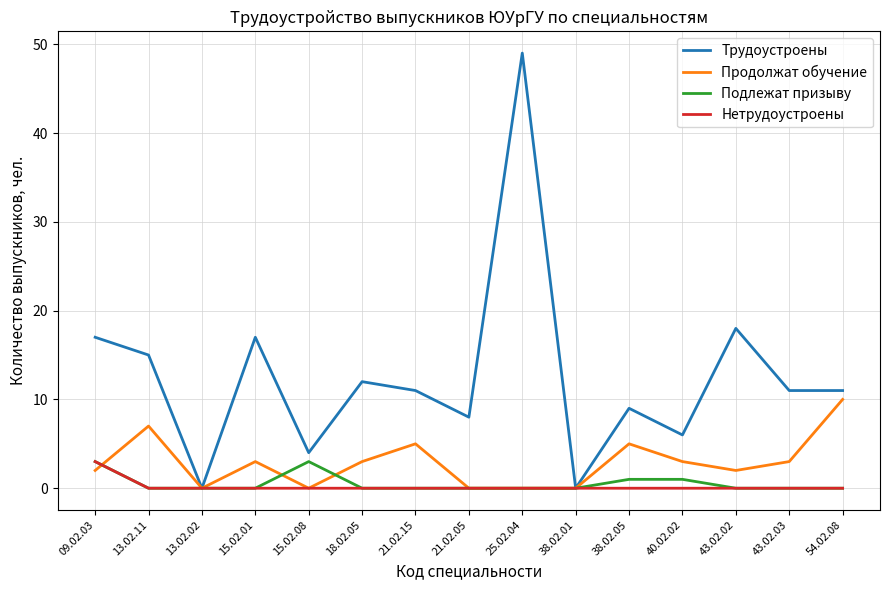

Where is the first local maximum for Трудоустроены?

15.02.01